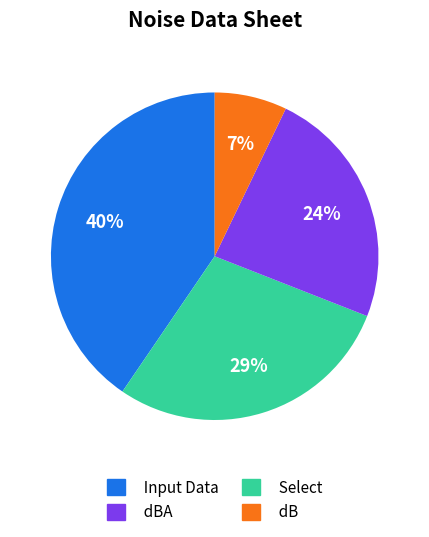

To the nearest percent, what percentage of the pie is Input Data?

40%